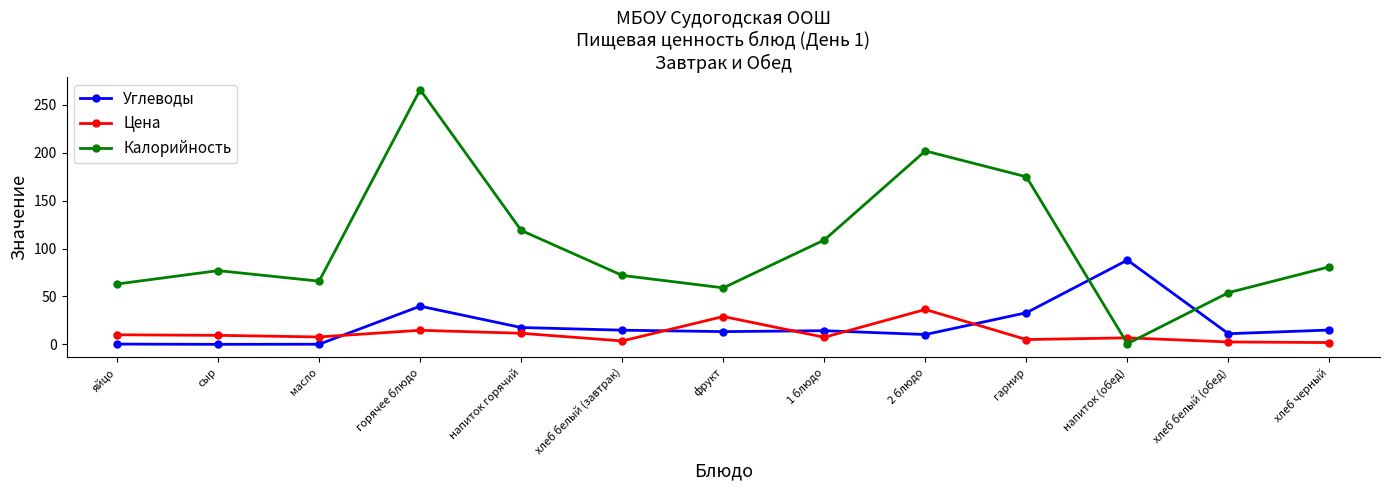

Where do Калорийность and Цена first cross each other?

гарнир and напиток (обед)